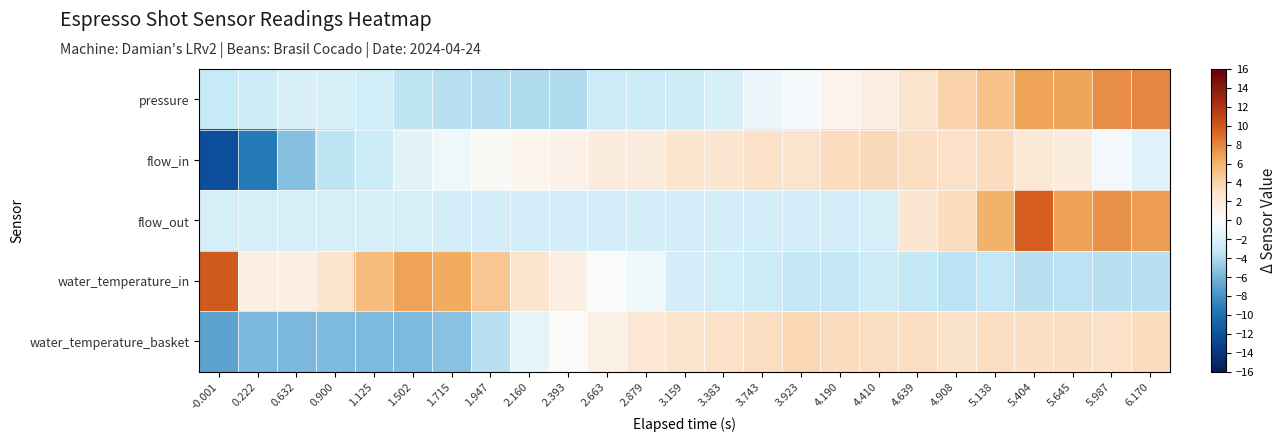

Which series has the largest range (max minus min)?

flow_in